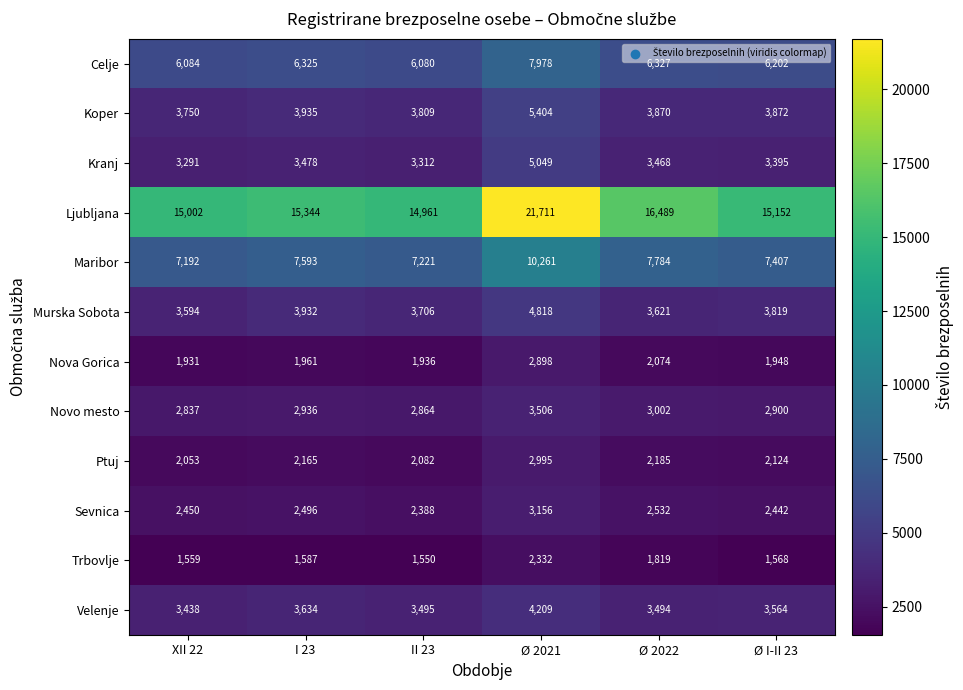

Rank the series at II 23 from lowest to highest value.

Trbovlje, Nova Gorica, Ptuj, Sevnica, Novo mesto, Kranj, Velenje, Murska Sobota, Koper, Celje, Maribor, Ljubljana